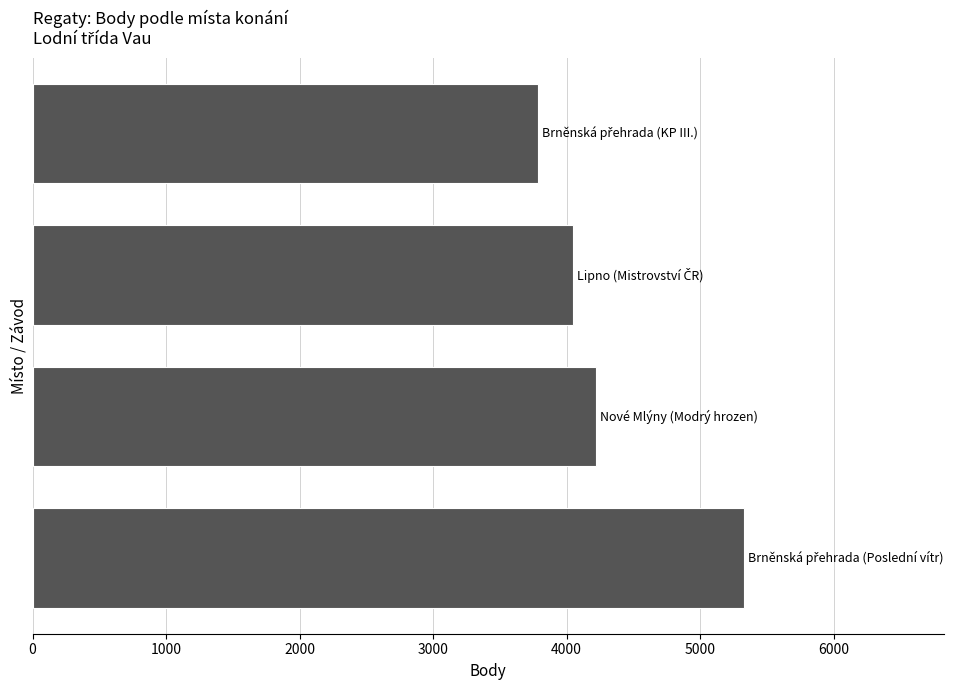

What is the greatest value displayed?

5326